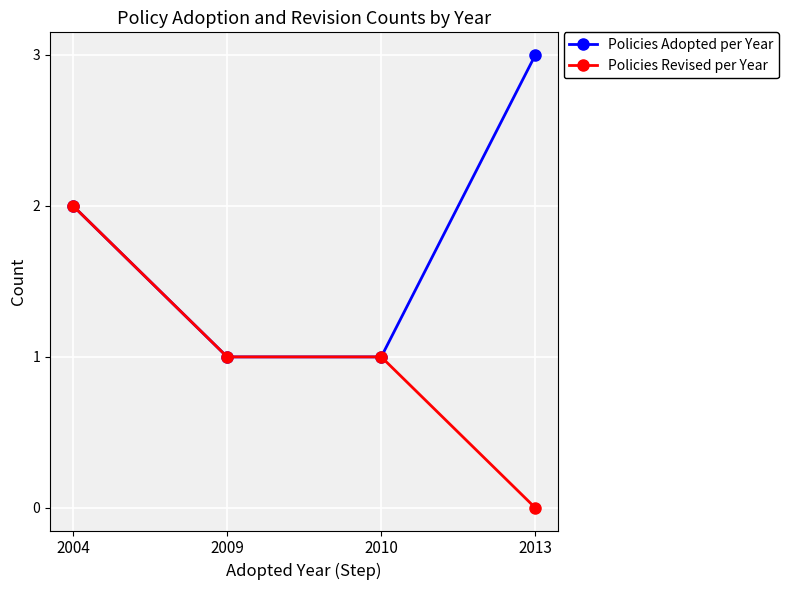

What is the spread (max minus min) of values at 2013?

3